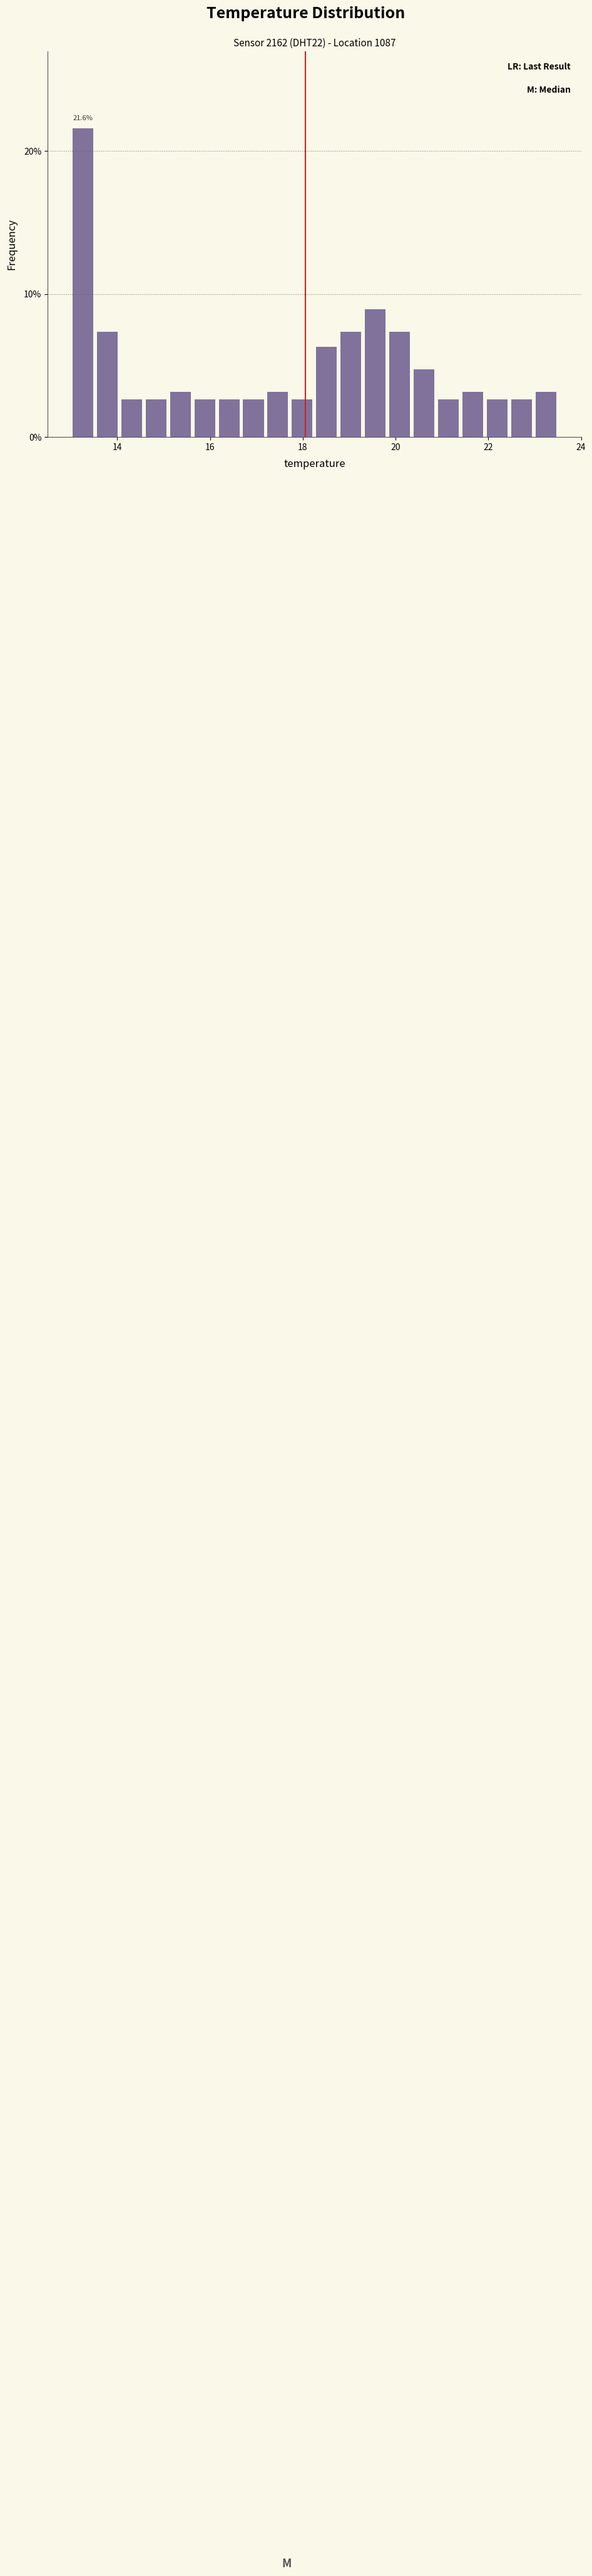

Around what value on the x-axis is the tallest bar? Give the approximate position of its centre, as read against the axis.

13.2